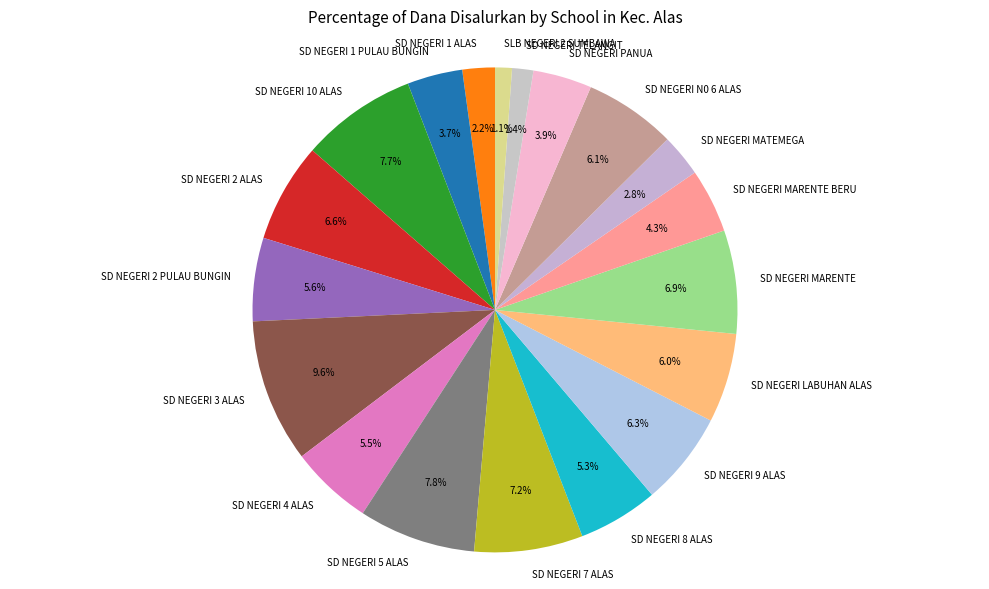

Between SD NEGERI 3 ALAS and SD NEGERI 4 ALAS, which is larger?

SD NEGERI 3 ALAS